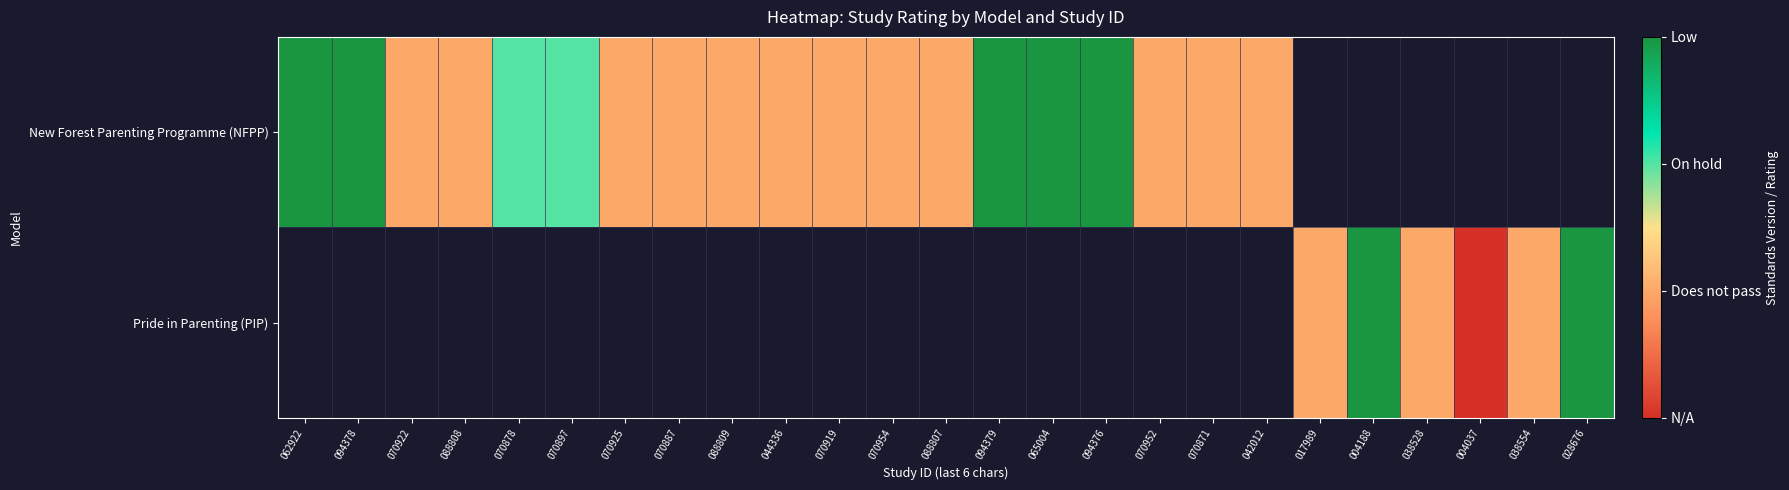

Is the value of Pride in Parenting (PIP) at 070925 greater than the value of New Forest Parenting Programme (NFPP) at 004188?

No